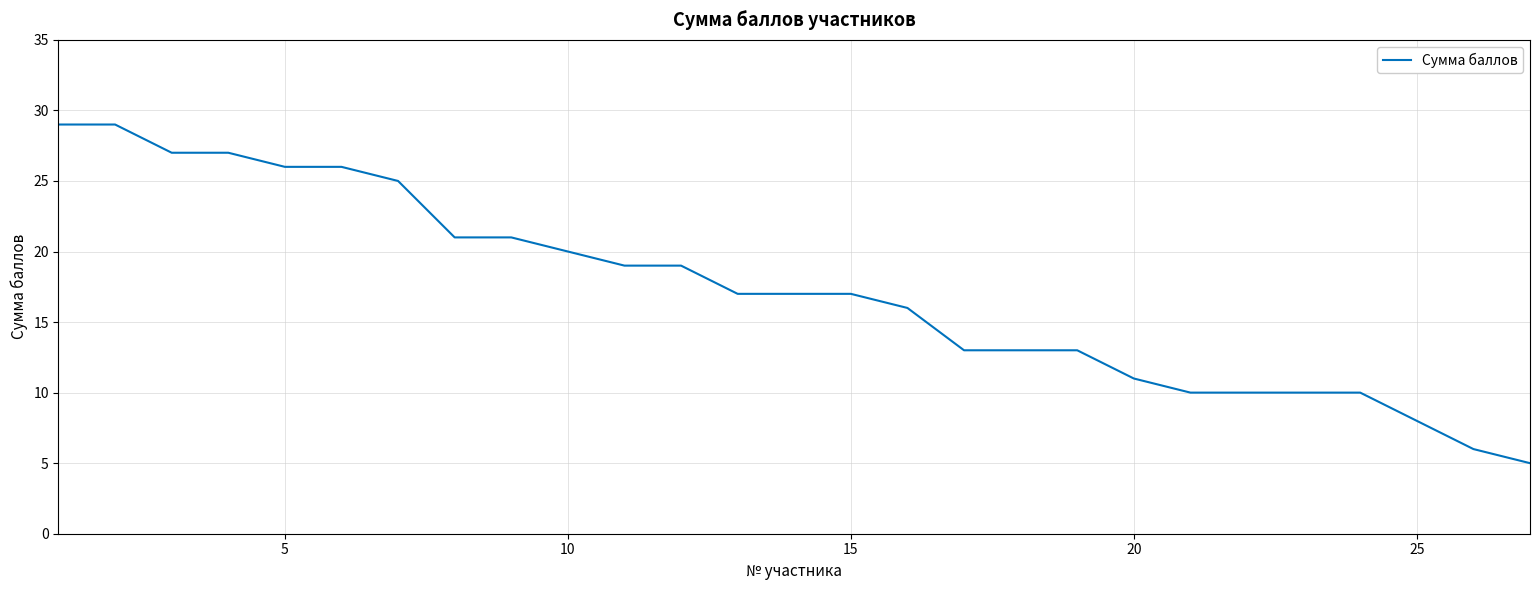

What is the difference between the second highest and minimum values?

24